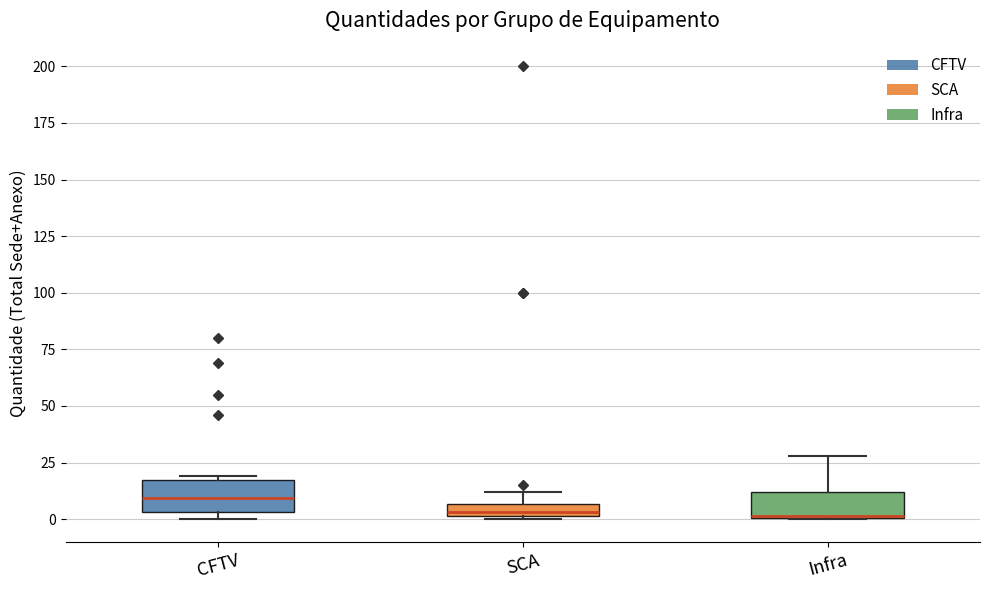

Where is the upper edge of the box for SCA on the y-axis? The values are not printed on the chart, so give them approximately, as read against the axis.

5